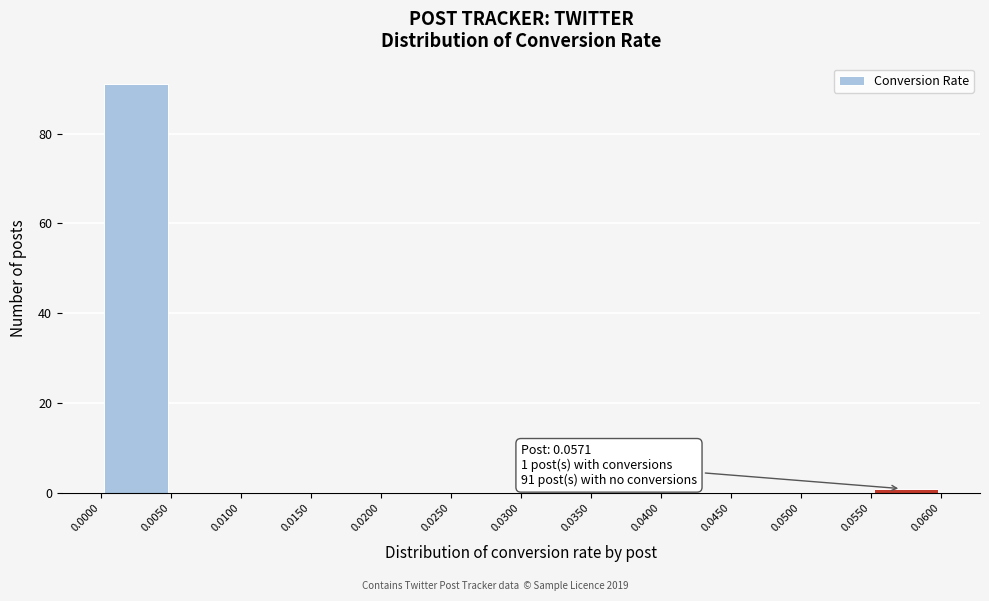

Over which range of the x-axis is the bar tallest?

0.0000 to 0.0050